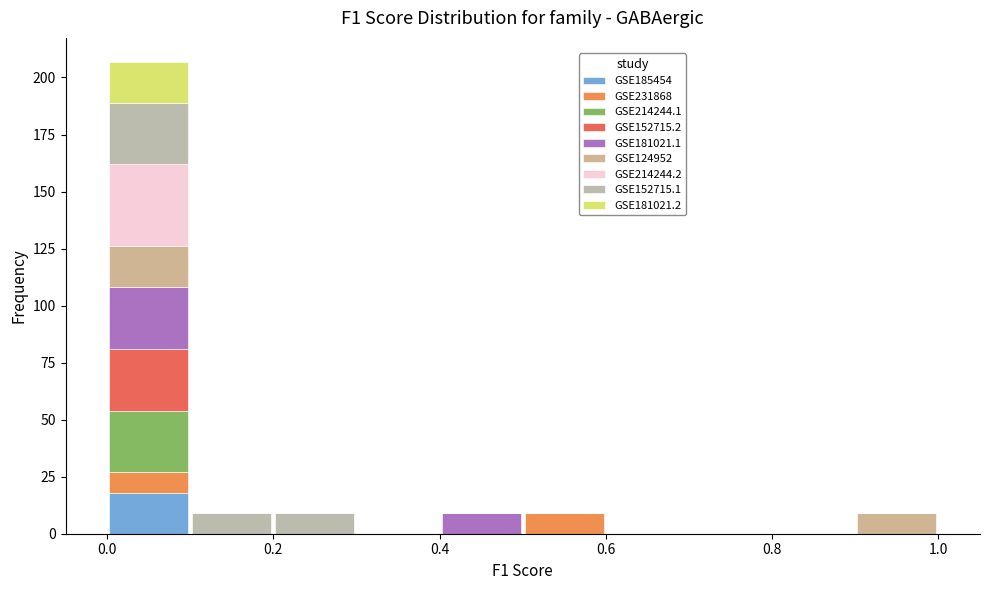

What is the total height of the stacked bar covering 0.4 to 0.5 on the x-axis? The values are not printed on the chart, so give them approximately, as read against the axis.

10